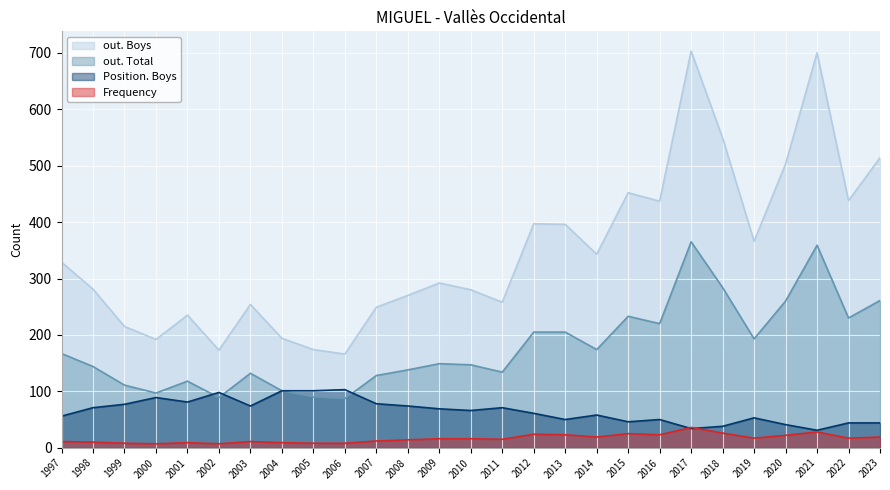

True or false: Position. Boys has more than 2 points higher than both neighbors.

True